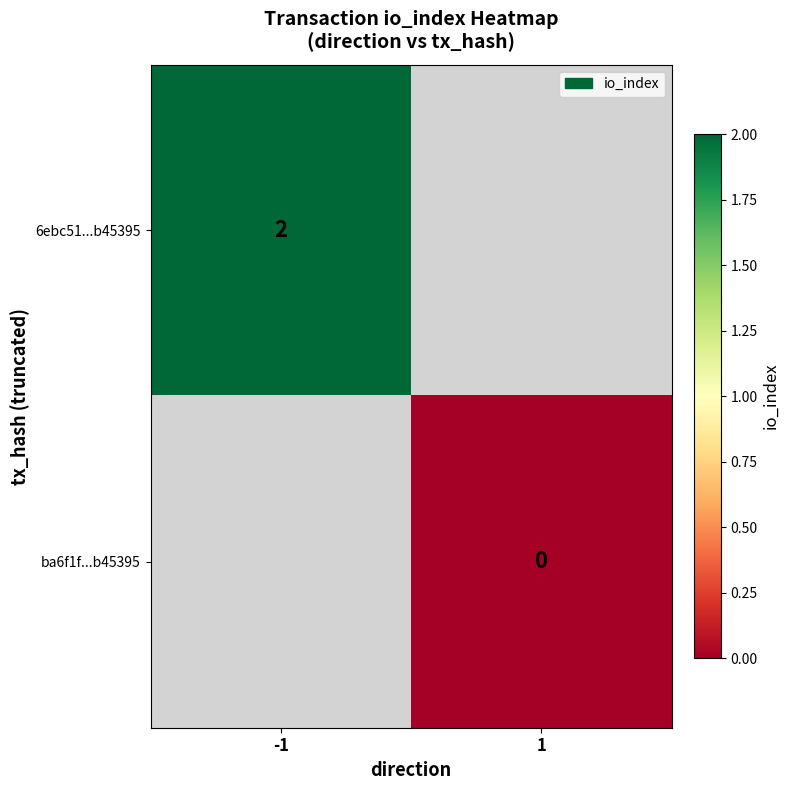

True or false: 6ebc51...b45395 has a value of 2 at -1.

True